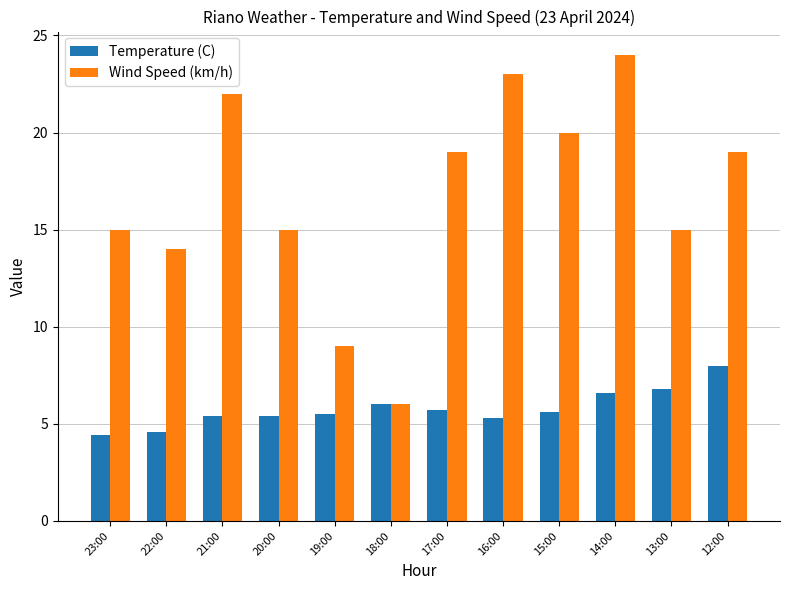

What value does the Wind Speed (km/h) series have at 16:00?

23.0